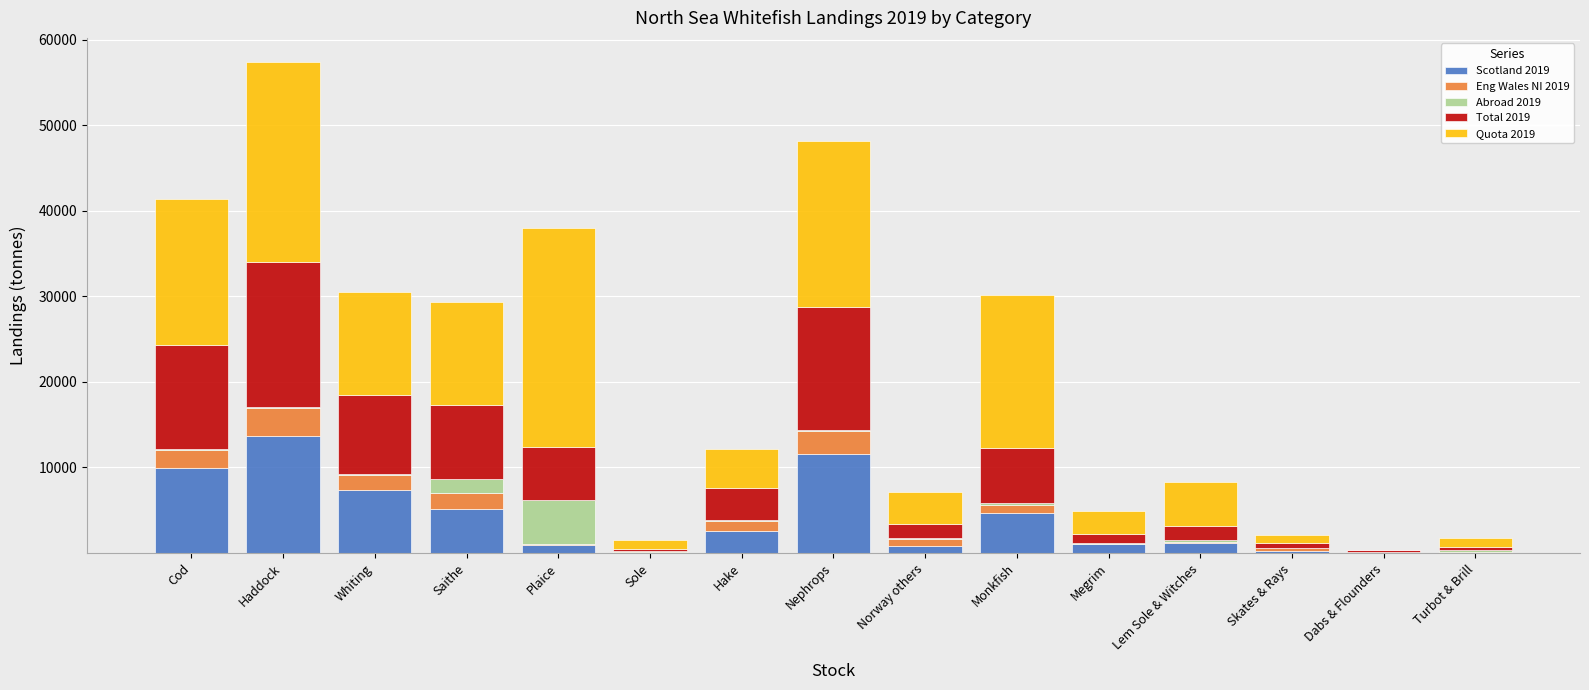

At which category is the sum across all series the highest?

Haddock